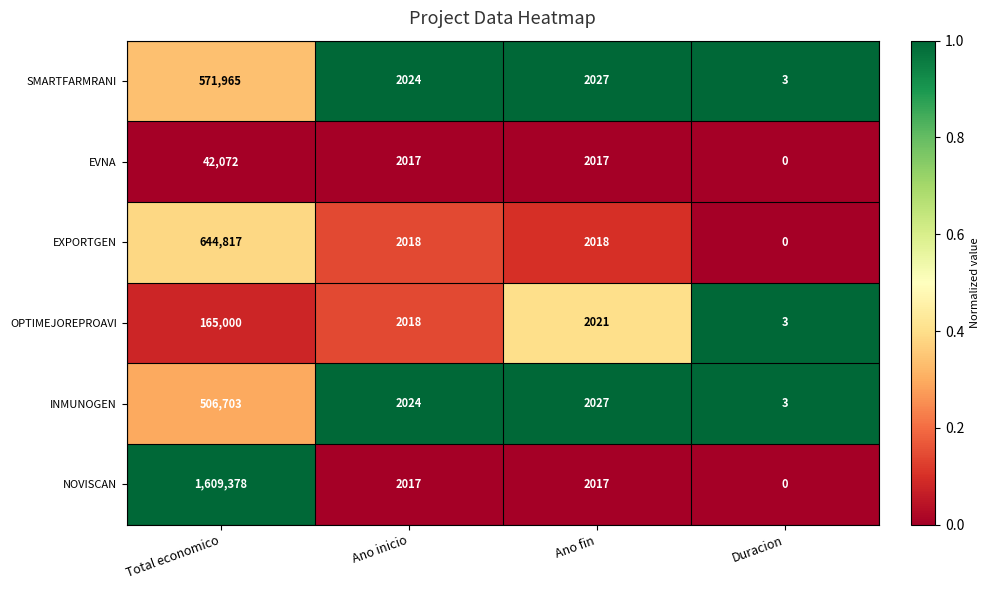

Rank the categories by OPTIMEJOREPROAVI value from highest to lowest.

Total economico, Ano fin, Ano inicio, Duracion